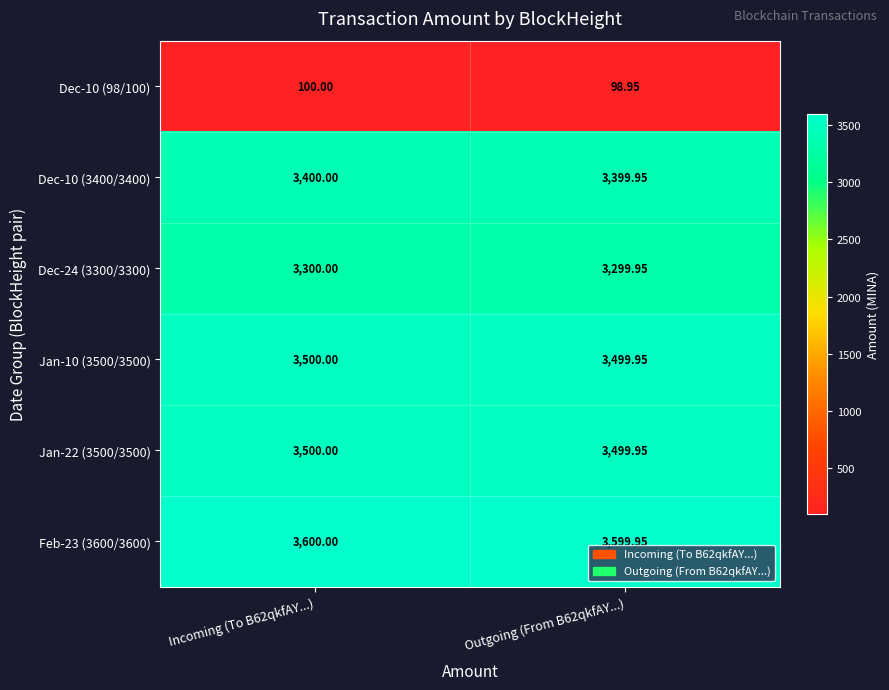

At how many categories does at least one series exceed 2675?

2